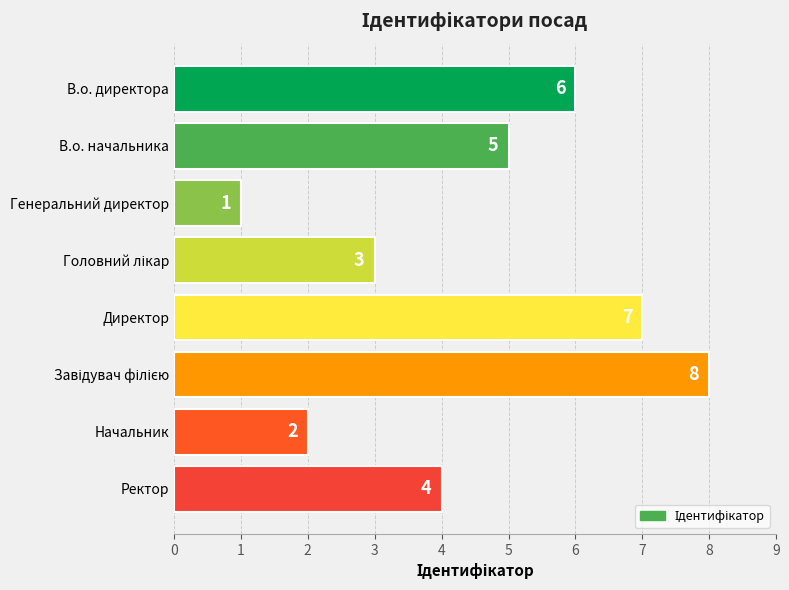

Between Директор and Начальник, which is larger?

Директор